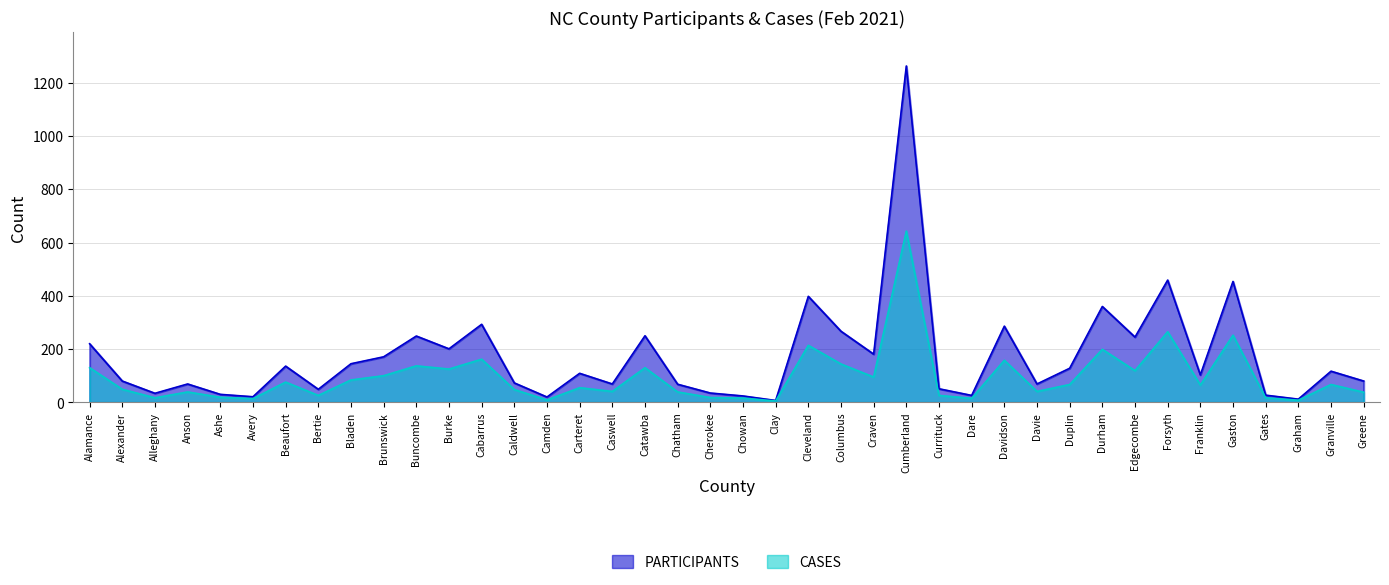

Between Columbus and Cherokee, which is larger?

Columbus